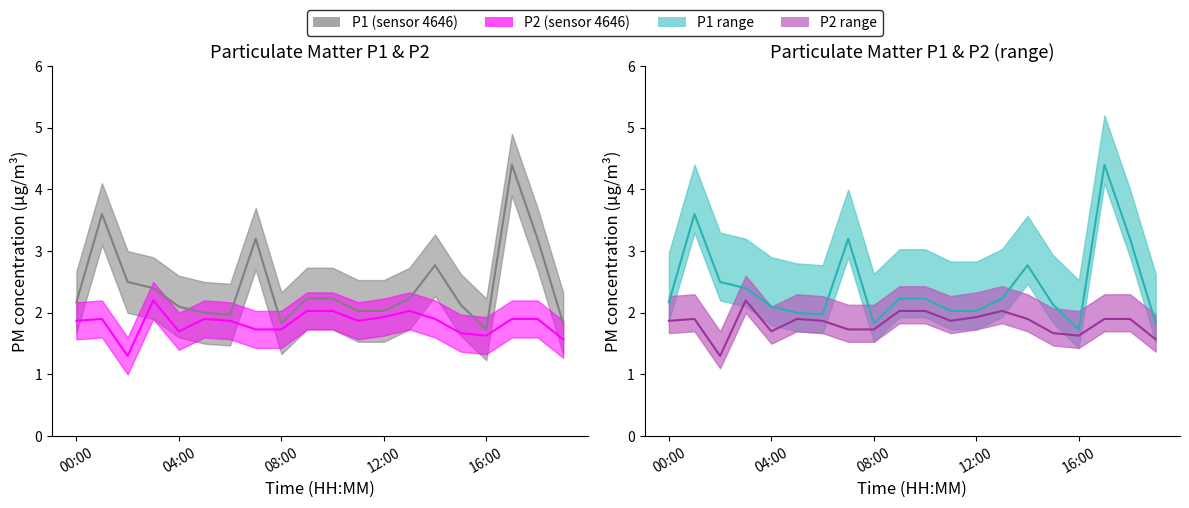

What position from the left is 02:00?

3